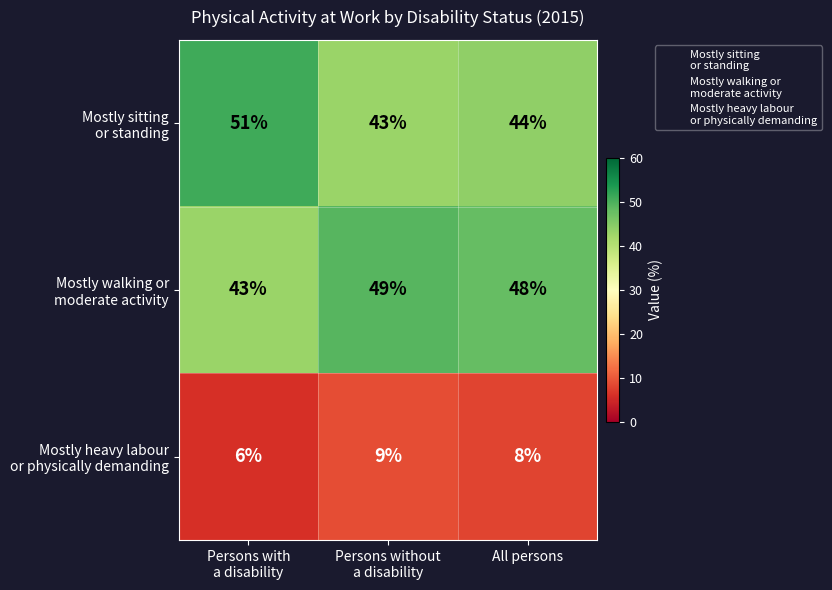

At how many categories does at least one series exceed 31?

3